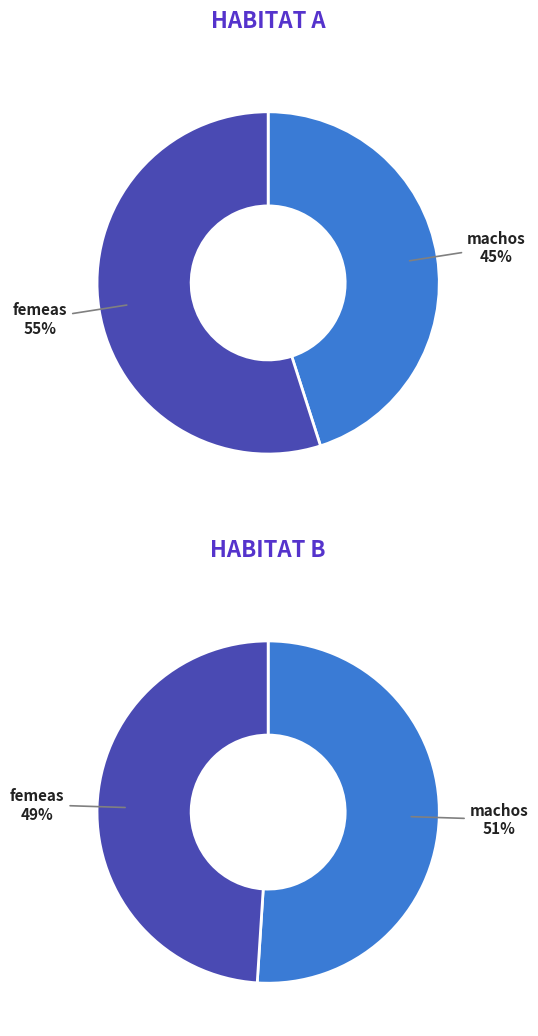

Which category accounts for the majority?

femeas